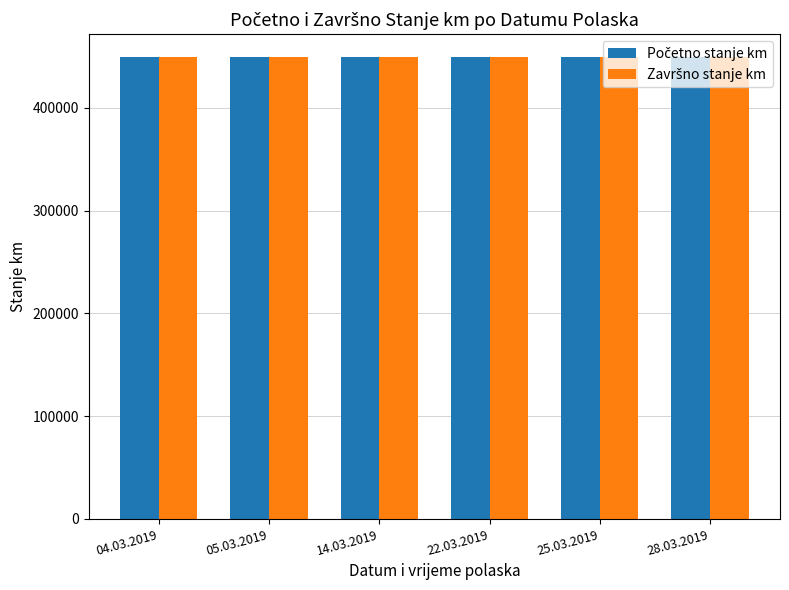

What position from the right is 05.03.2019?

5